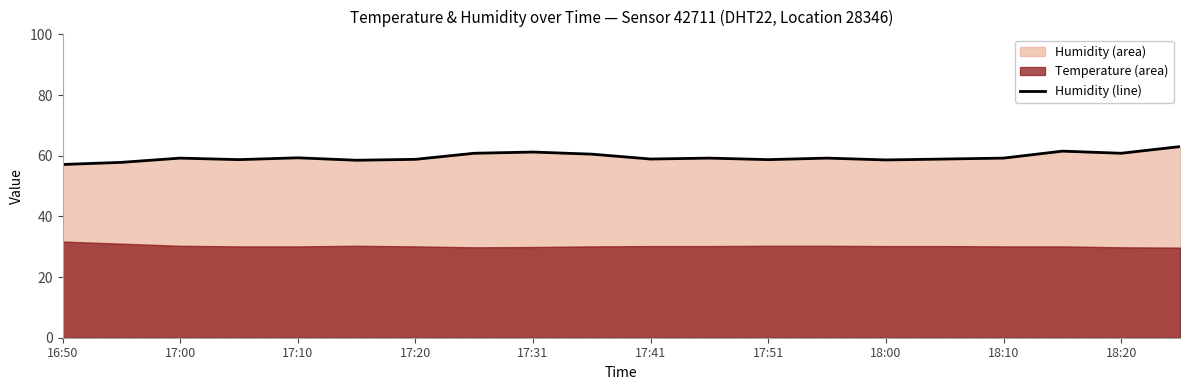

True or false: there are more than 1 points higher than both neighbors.

True